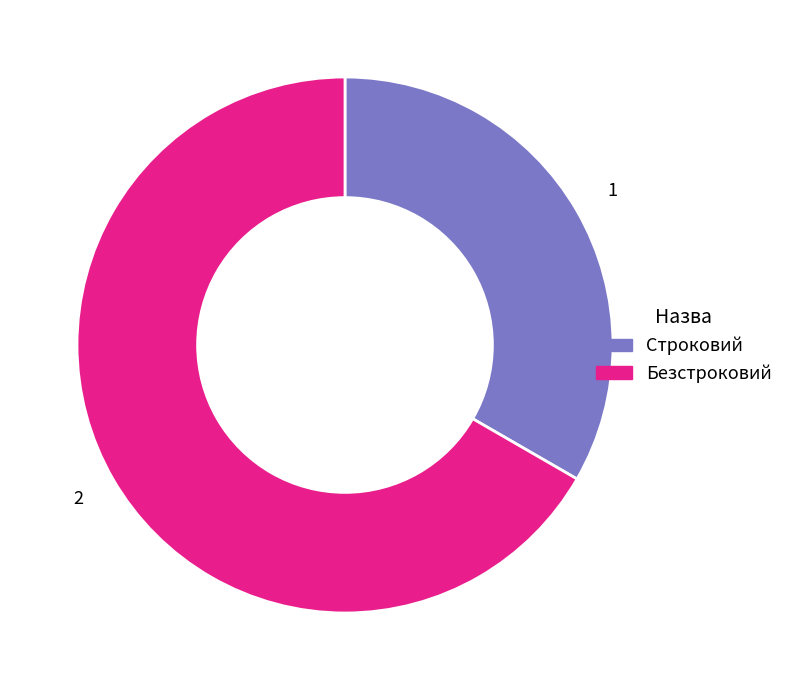

Between Безстроковий and Строковий, which is larger?

Безстроковий